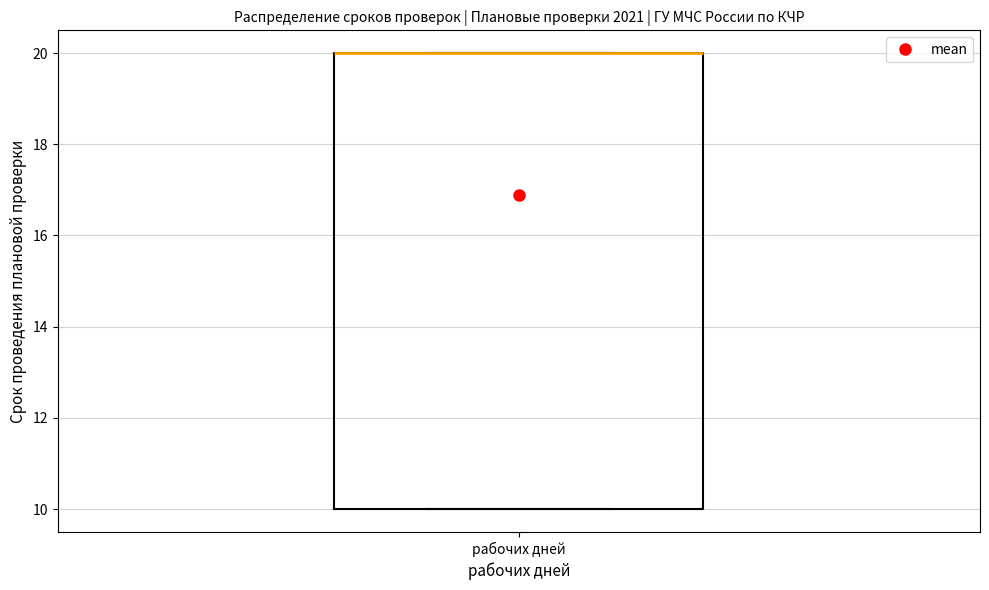

Read this box plot against the y-axis: the position of the median line, the range covered by the box, and the ends of both whiskers. The values are not printed on the chart, so give them approximately, as read against the axis.

median 20 (drawn on the box's upper edge), box 10 to 20, whiskers 10 to 20